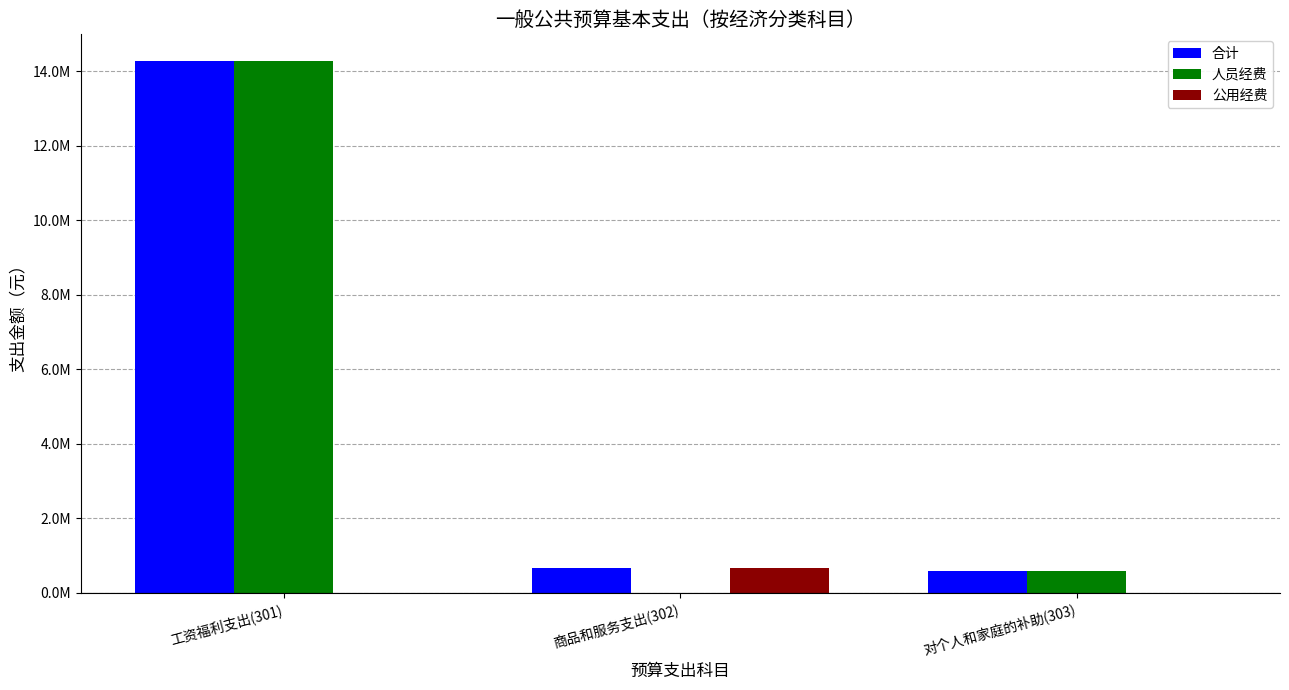

What is the difference between the maximum and minimum values in the 人员经费 series?

14280343.8